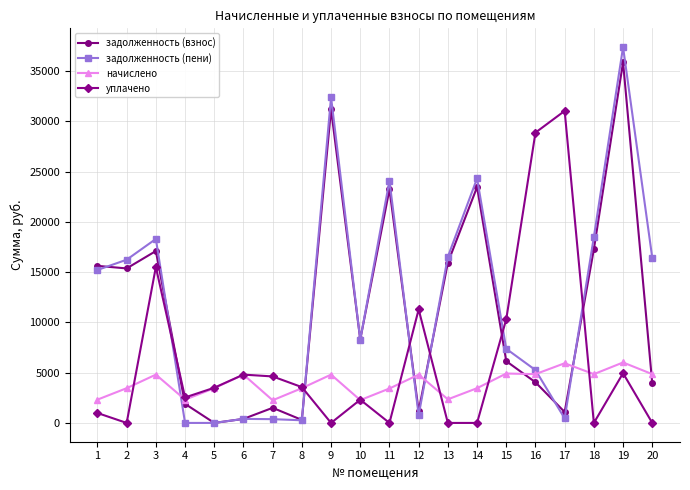

How many data points does each series have?

20